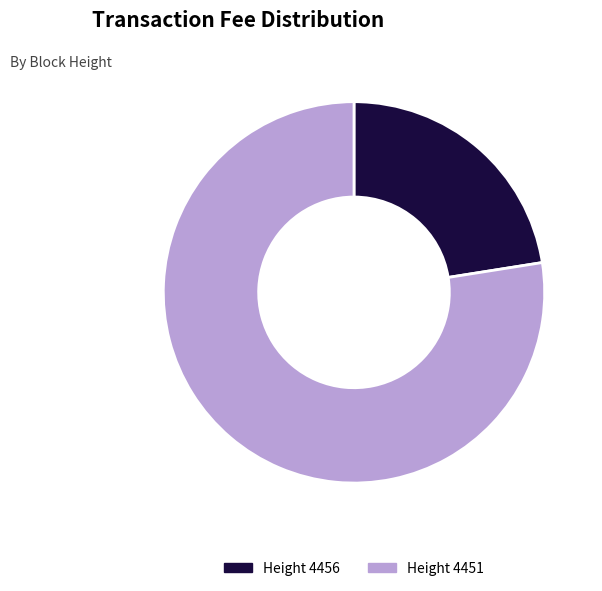

Which slice represents more than half of the pie?

Height 4451